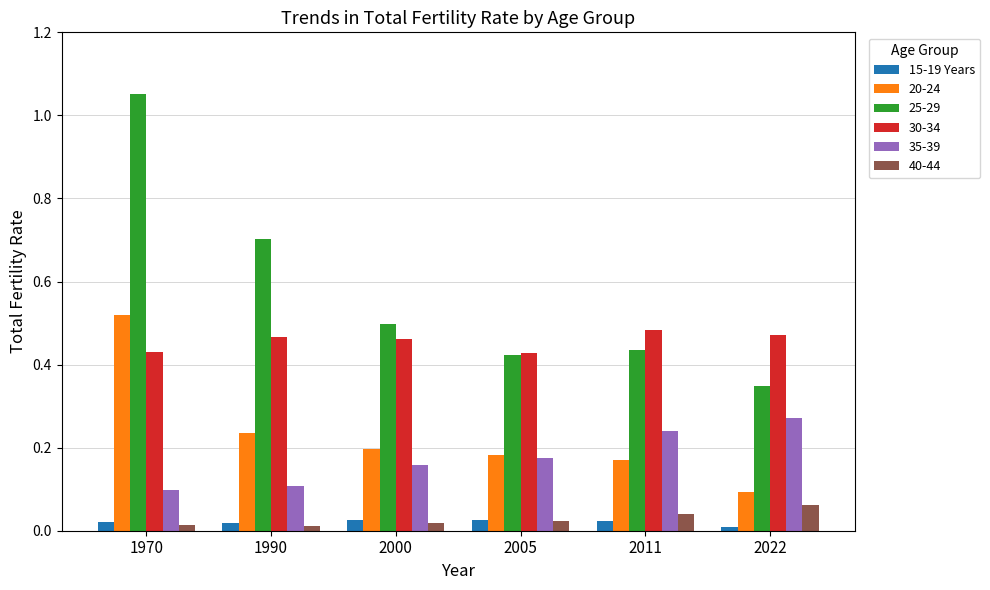

Which label corresponds to the largest value in the chart?

1970